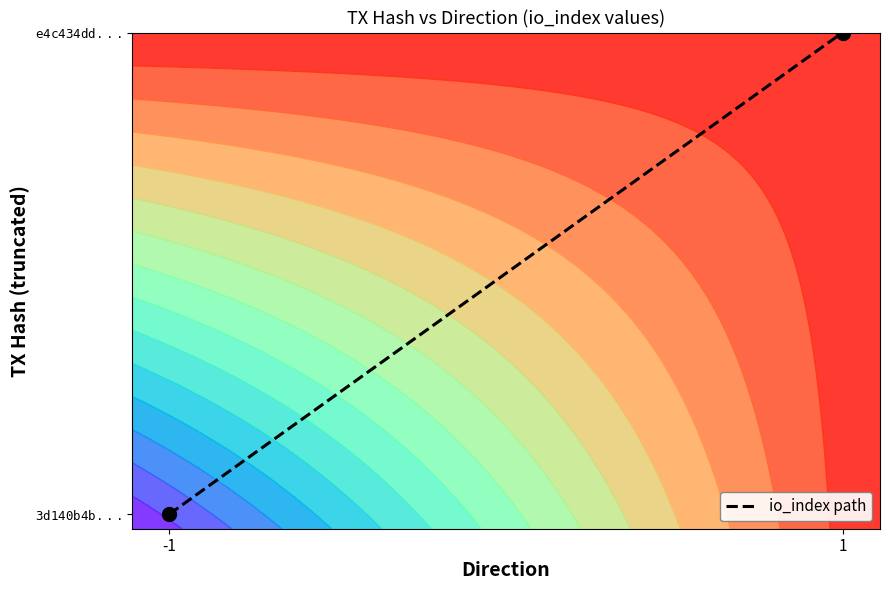

At which category does the chart reach its peak across all series?

1